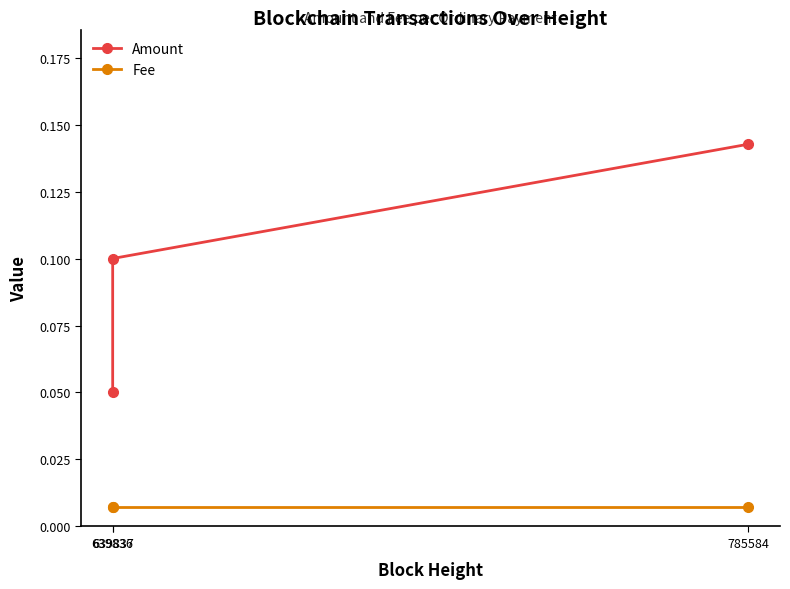

Rank the series by their maximum value, from highest to lowest.

Amount, Fee